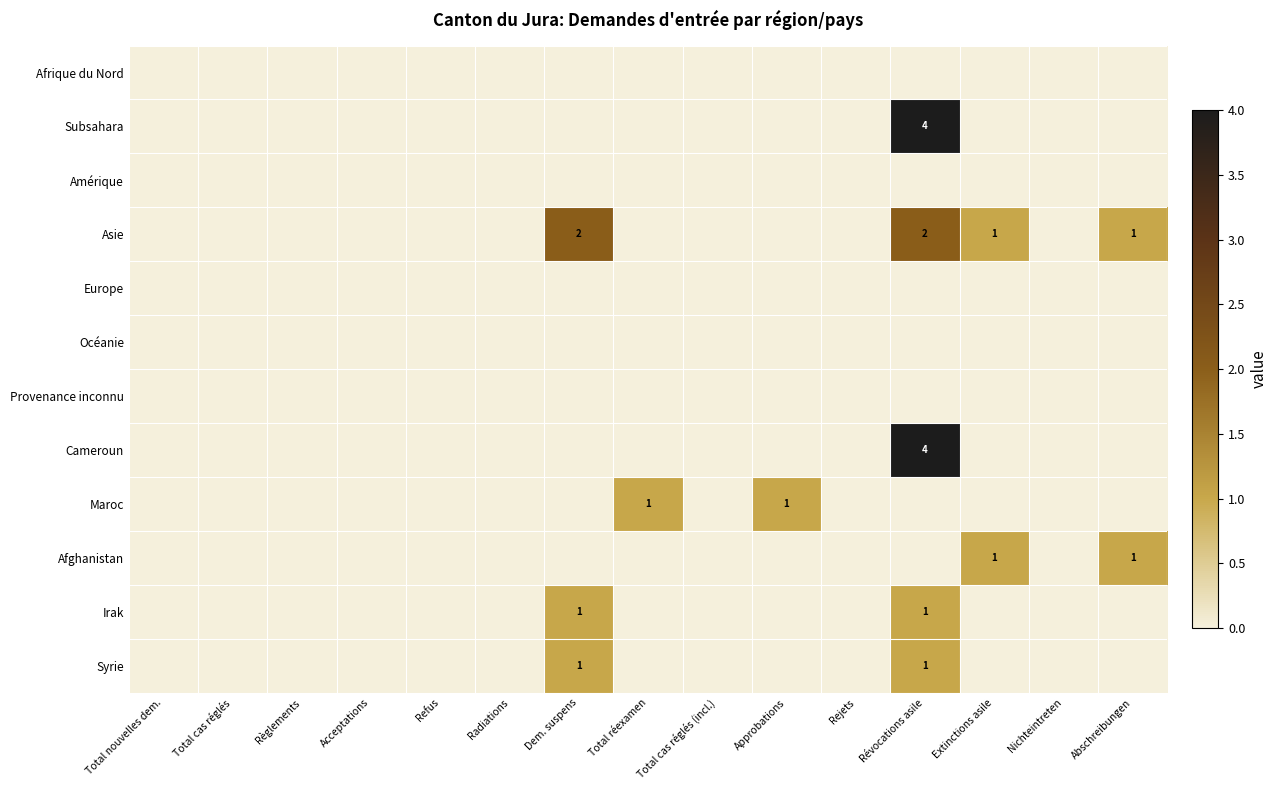

True or false: Maroc has a value of 0 at Total réexamen.

False